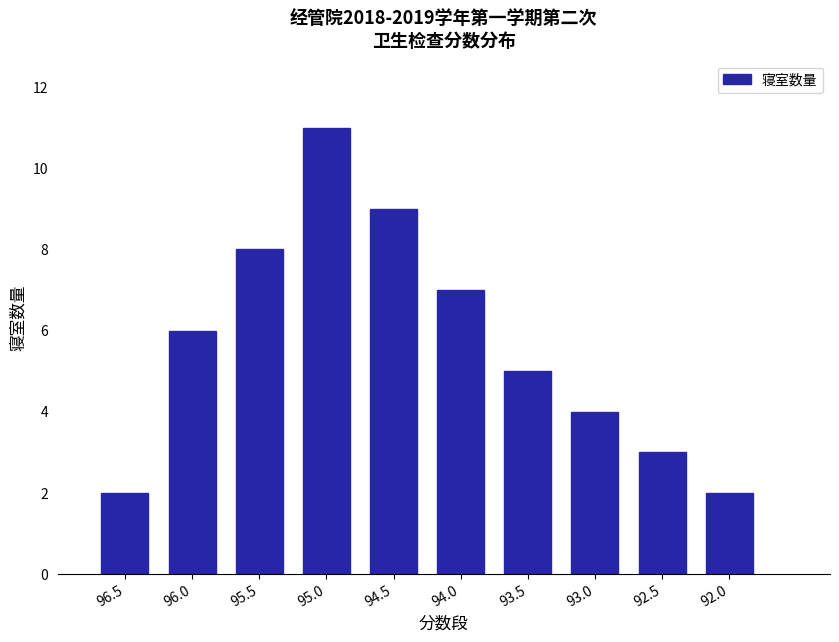

How many values are below 6?

5